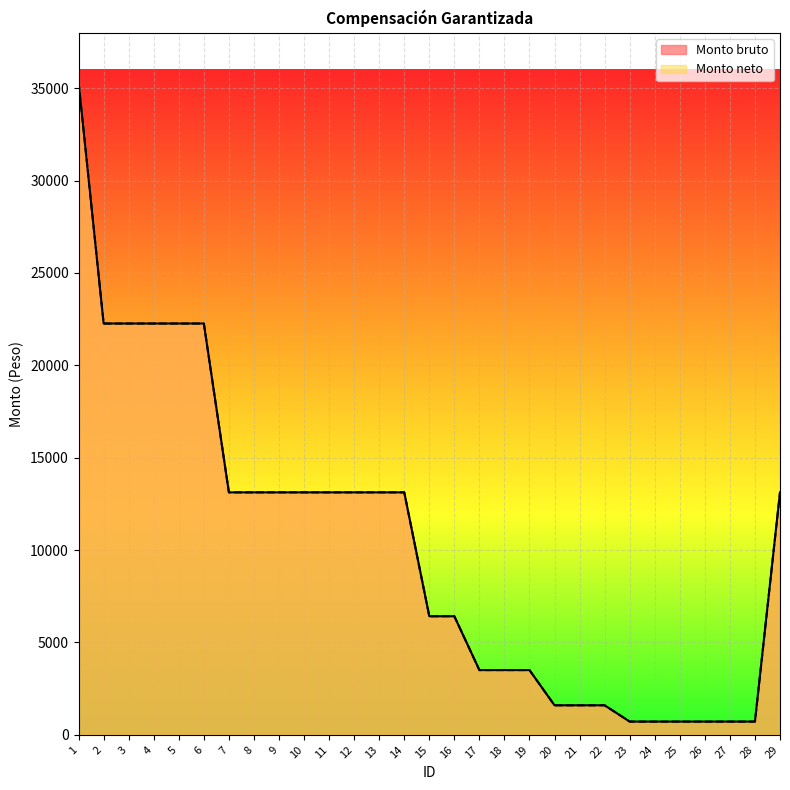

How many data points in Monto bruto are above 13123?

15